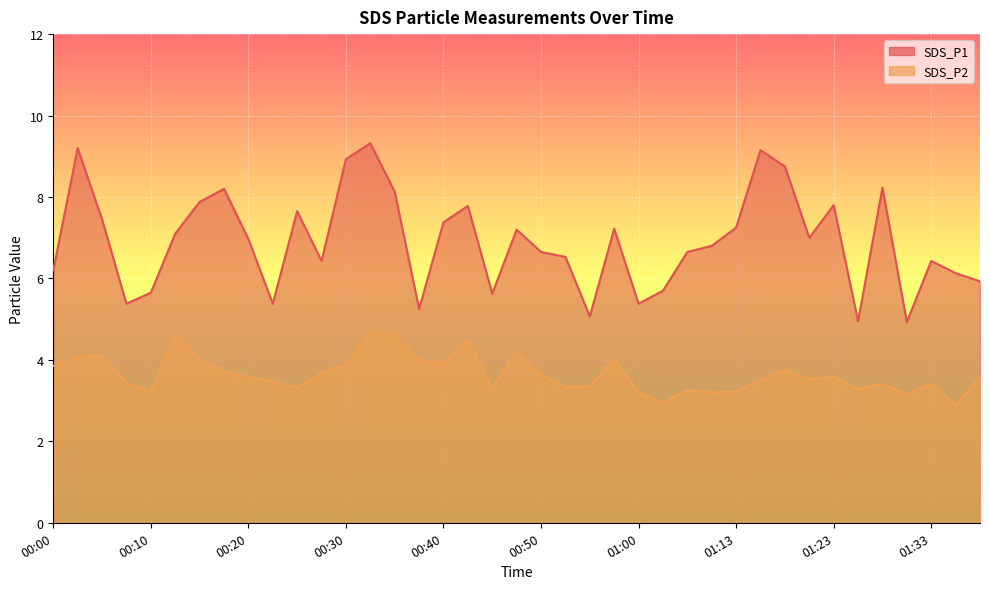

What is the minimum value shown in the chart?

2.9